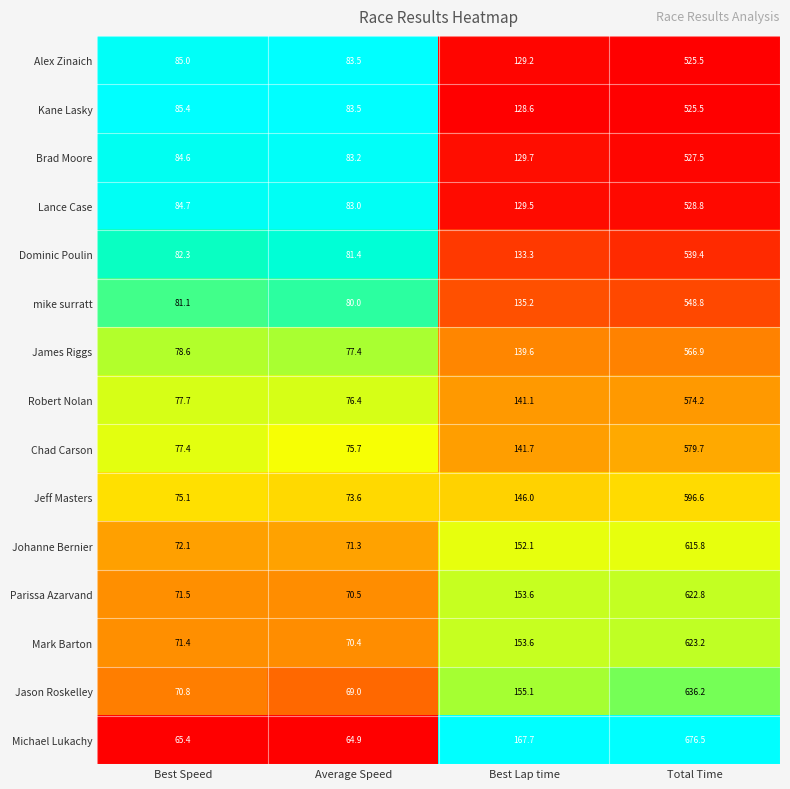

At Best Speed, list the series in order from largest to smallest.

Kane Lasky, Alex Zinaich, Lance Case, Brad Moore, Dominic Poulin, mike surratt, James Riggs, Robert Nolan, Chad Carson, Jeff Masters, Johanne Bernier, Parissa Azarvand, Mark Barton, Jason Roskelley, Michael Lukachy